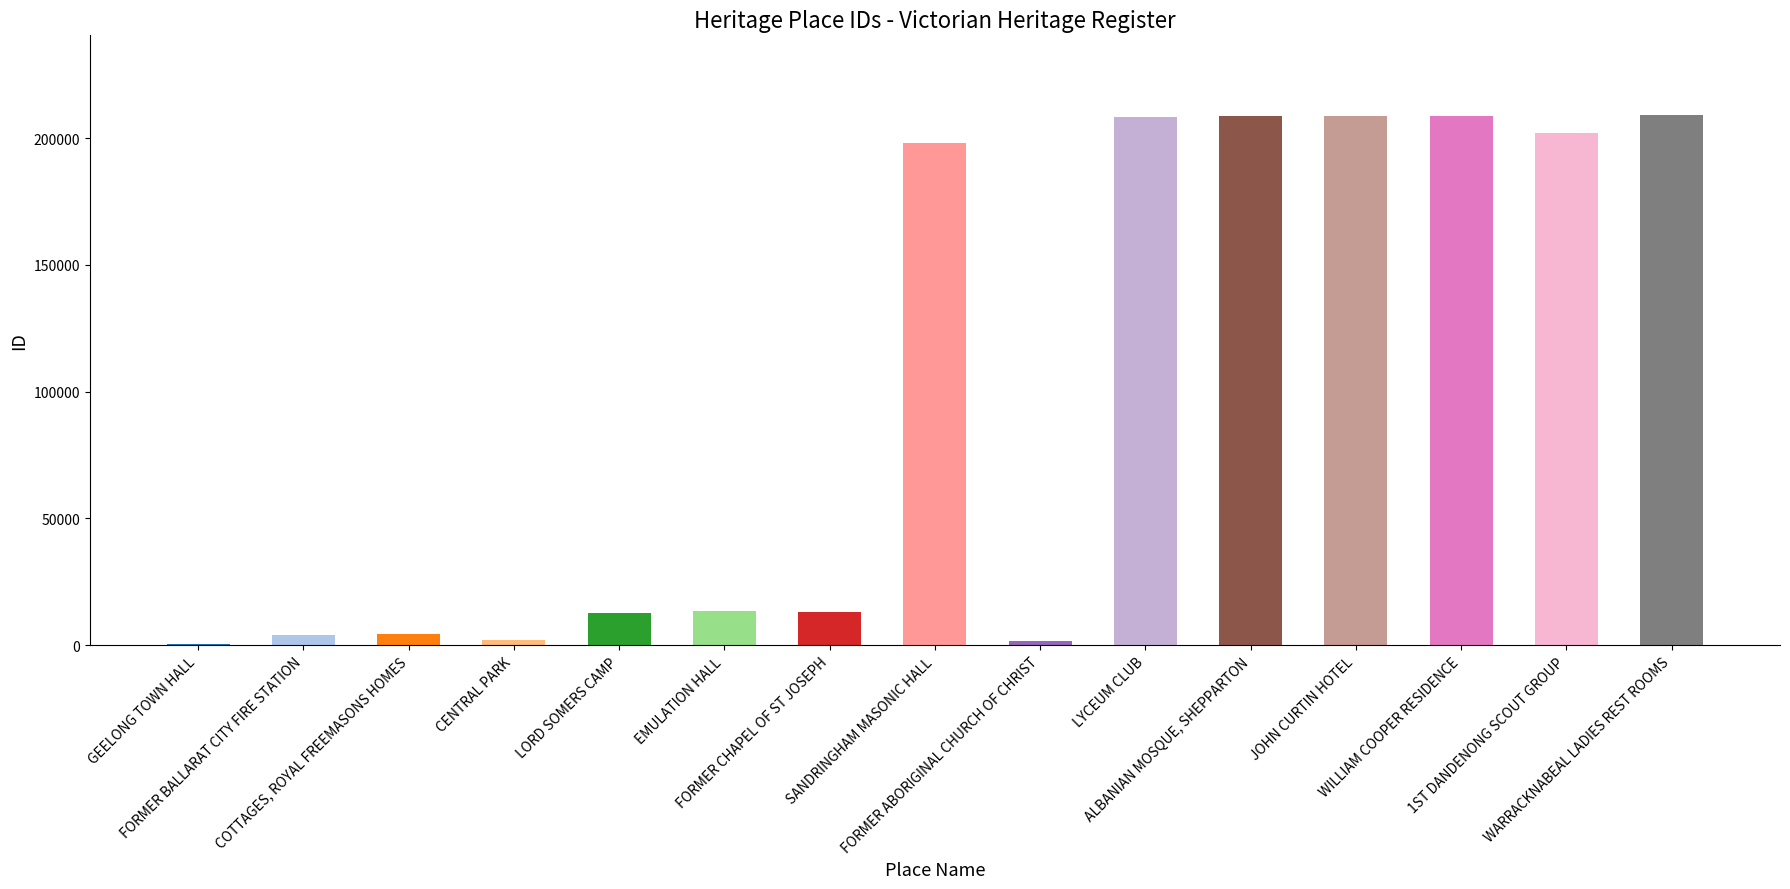

What is the sum of all values?

1496172